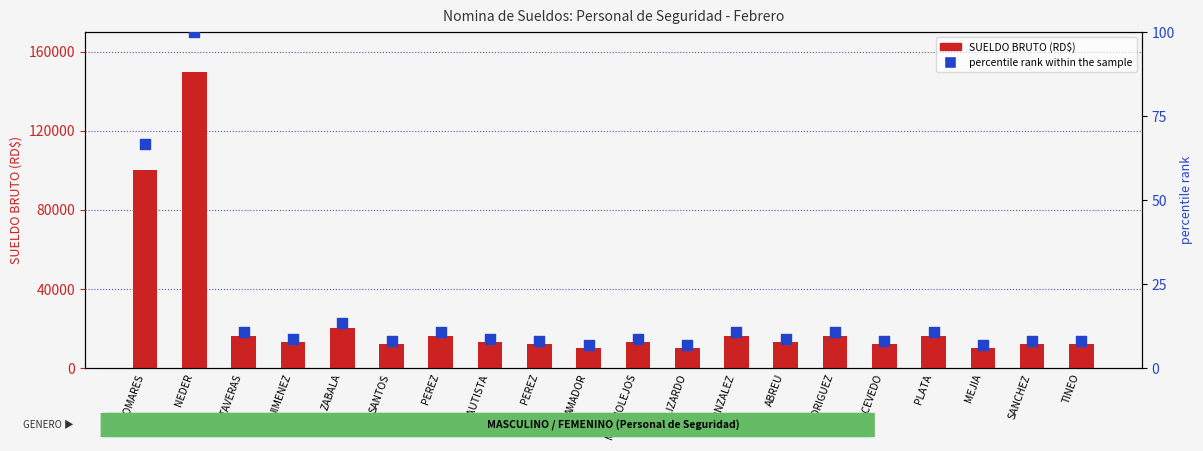

What are all the series names shown in the legend?

SUELDO BRUTO (RD$), percentile rank within the sample